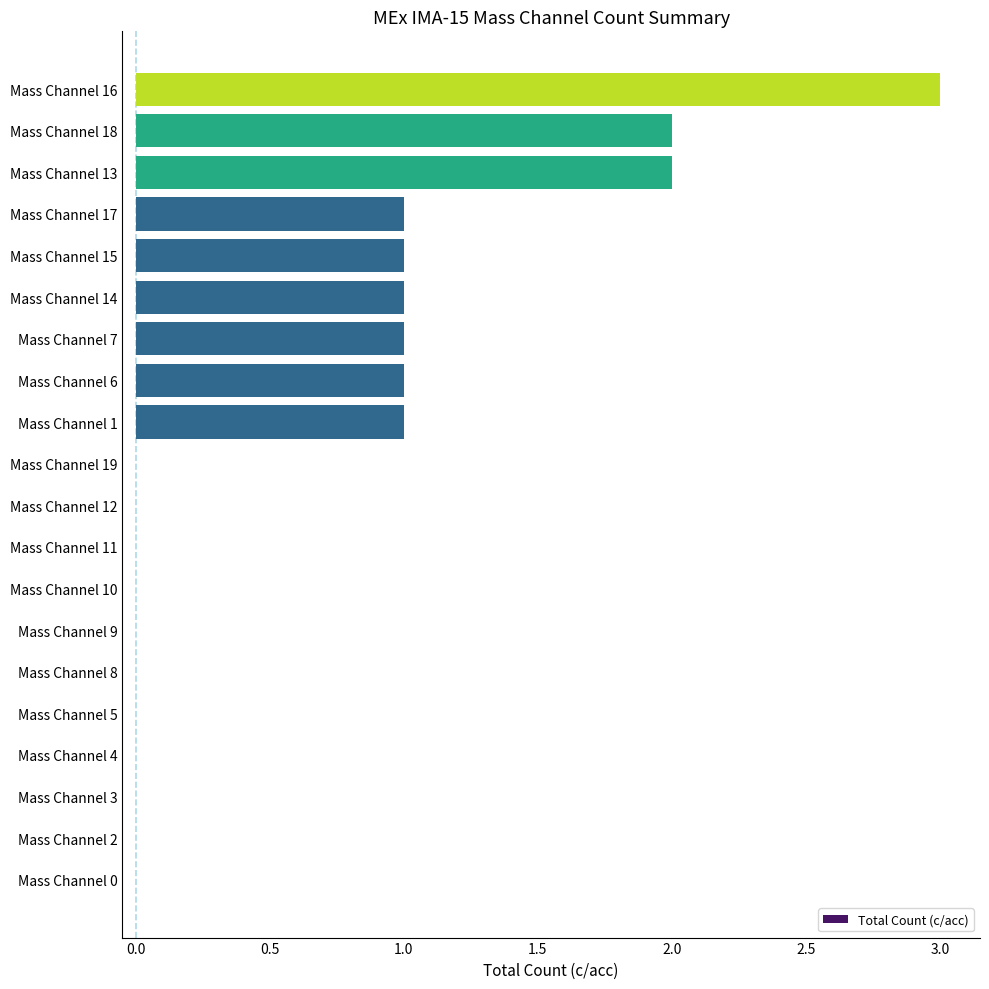

How many distinct data groups are displayed?

1